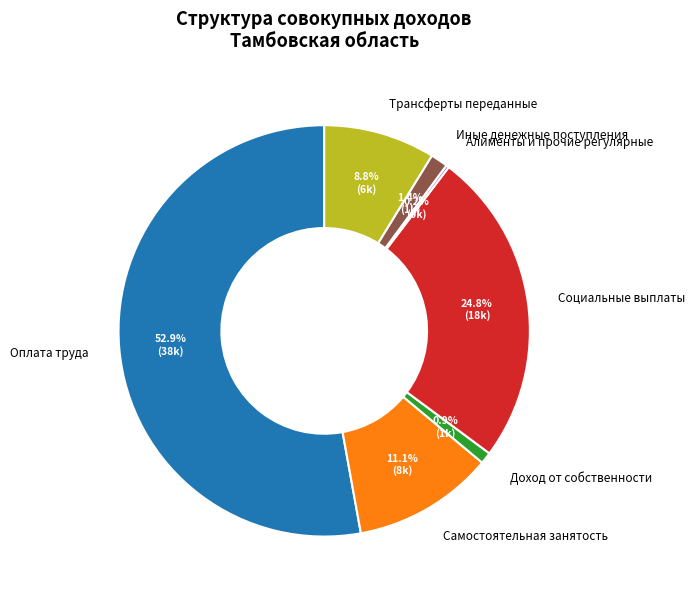

Which slice represents more than half of the pie?

Оплата труда